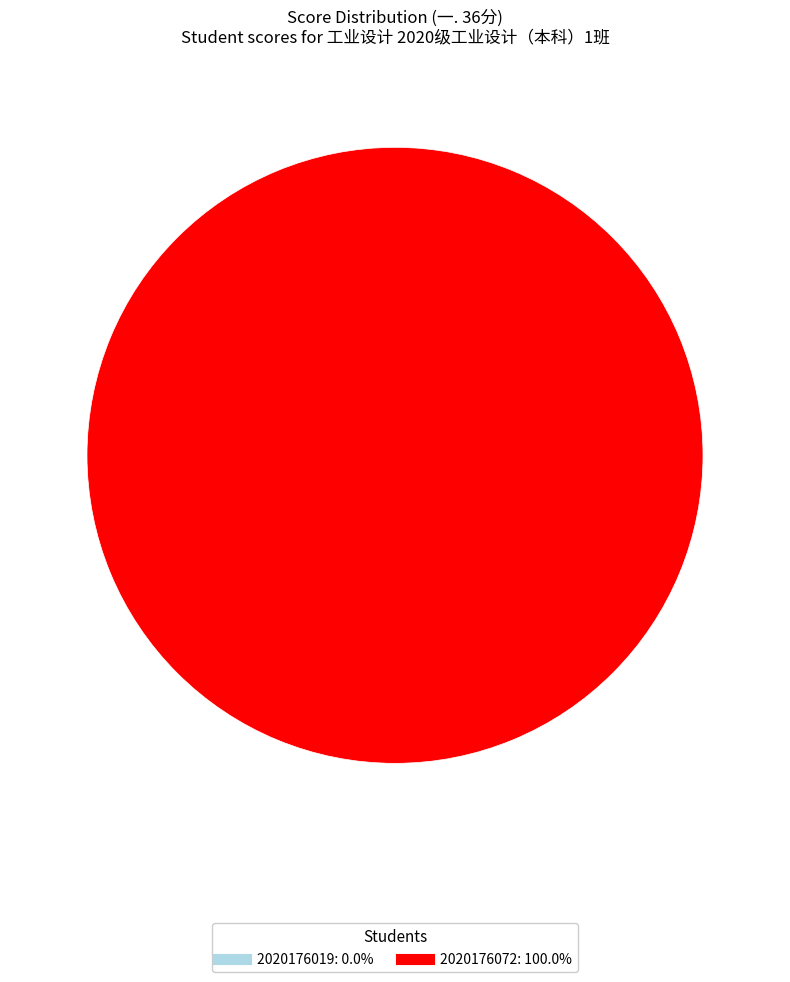

How many slices are in this pie chart?

2